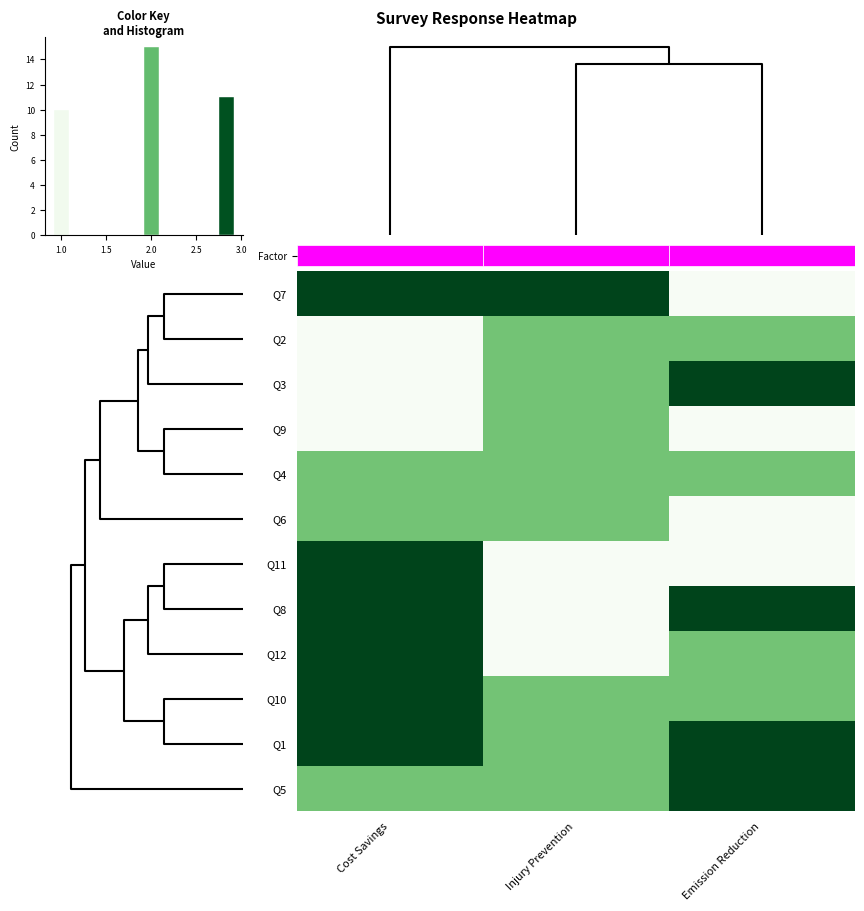

How many values in the Q8 series are below 3?

1